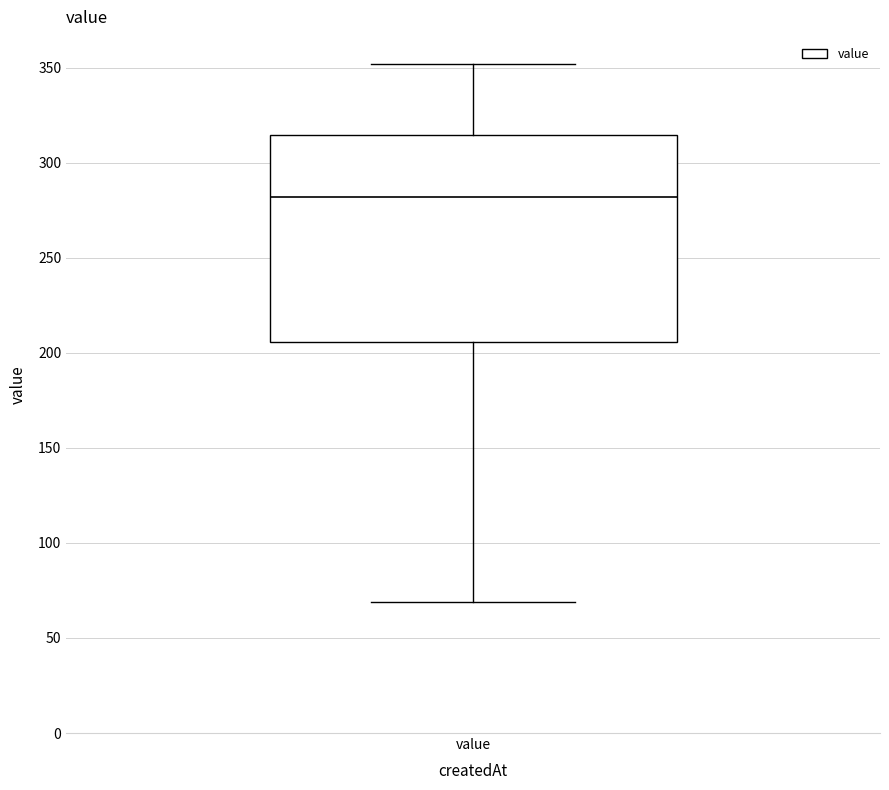

Transcribe this box plot: give where the median line is, the range the box spans, and where the two whiskers end, as read against the y-axis. The values are not printed on the chart, so give them approximately, as read against the axis.

median 280, box 205 to 315, whiskers 70 to 350